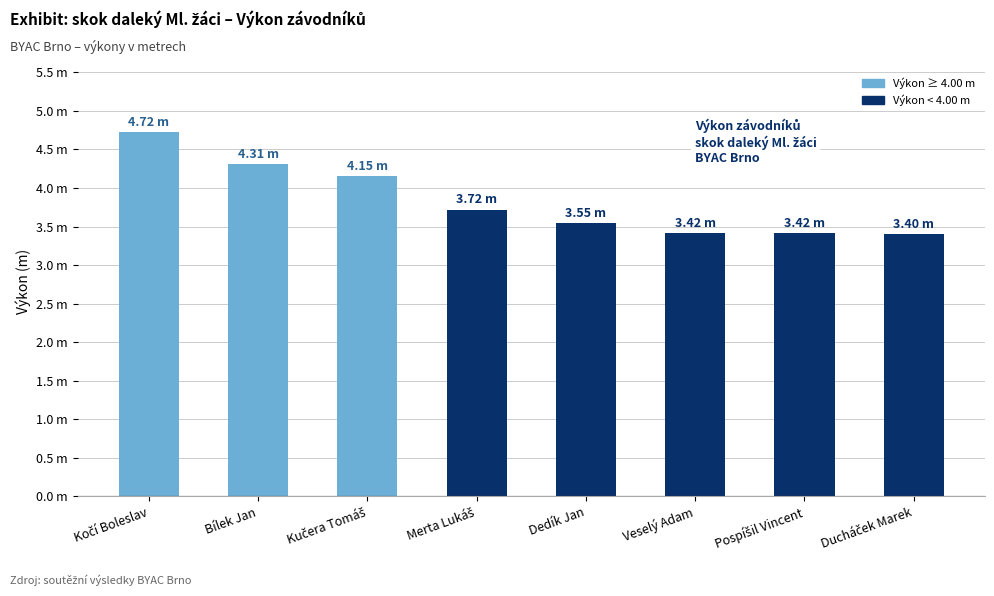

What is the change in value from Merta Lukáš to Ducháček Marek?

-0.3